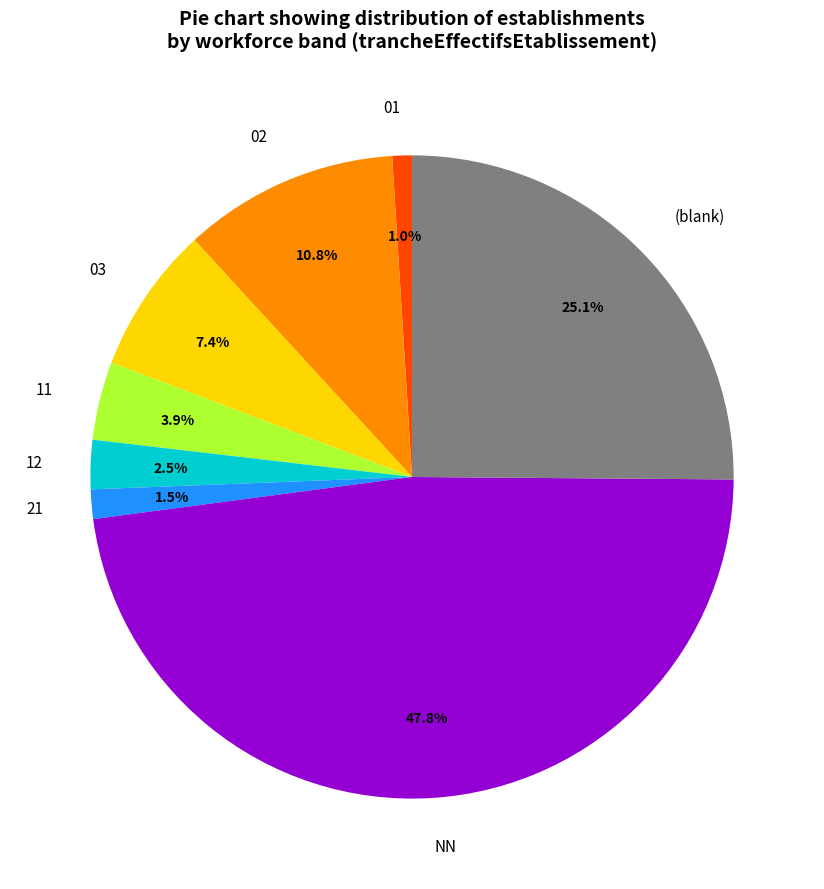

True or false: 03 accounts for 7% of the total.

True